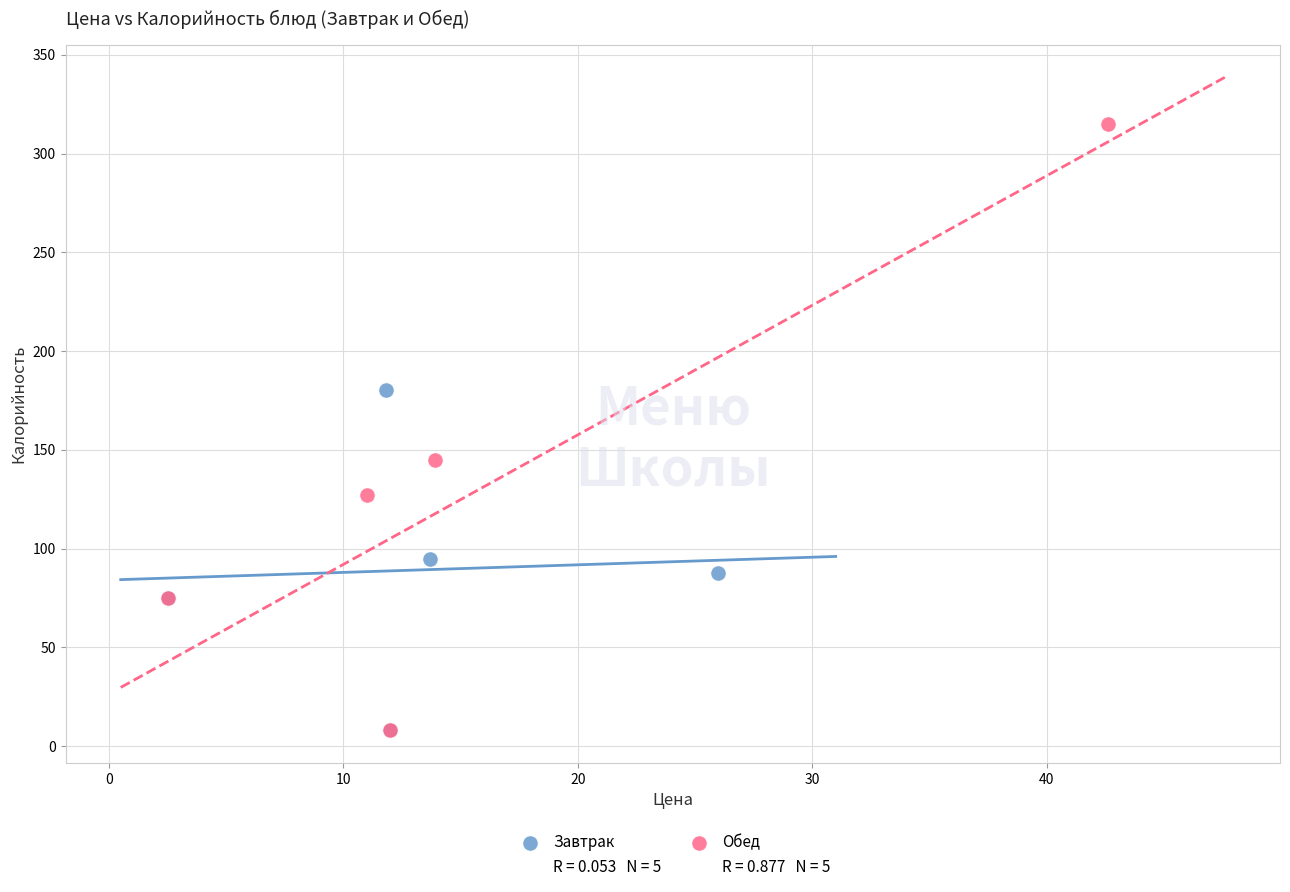

Which series contains the highest Y value?

Обед